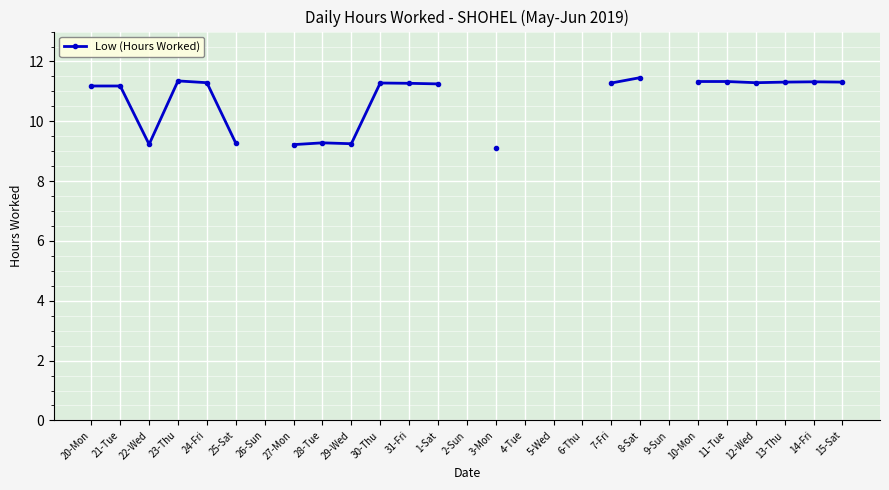

True or false: the data shows 4.0 at 13-Thu.

False